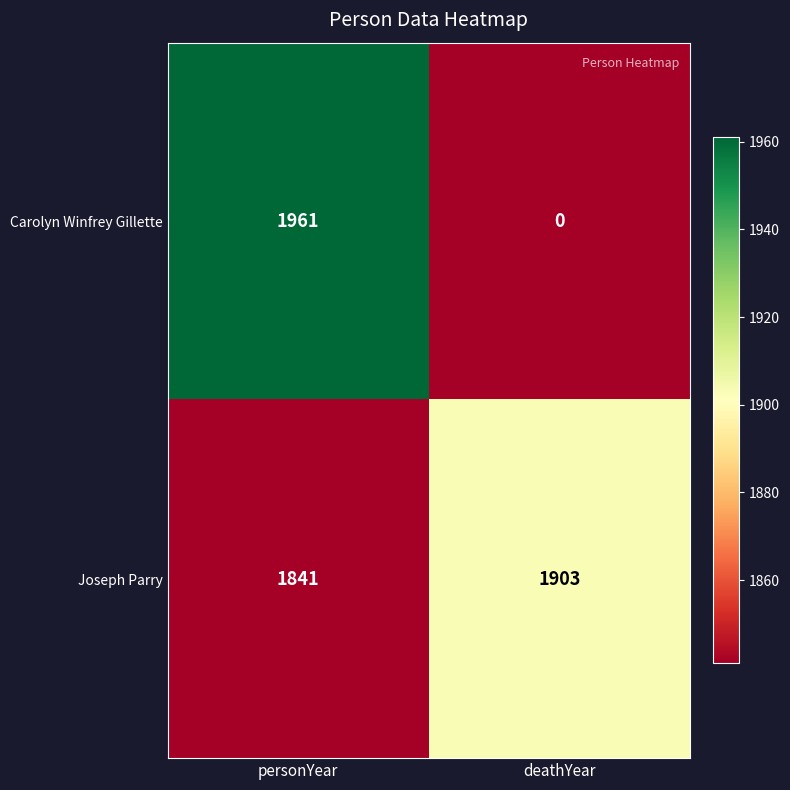

What is the maximum value shown in the chart?

1961